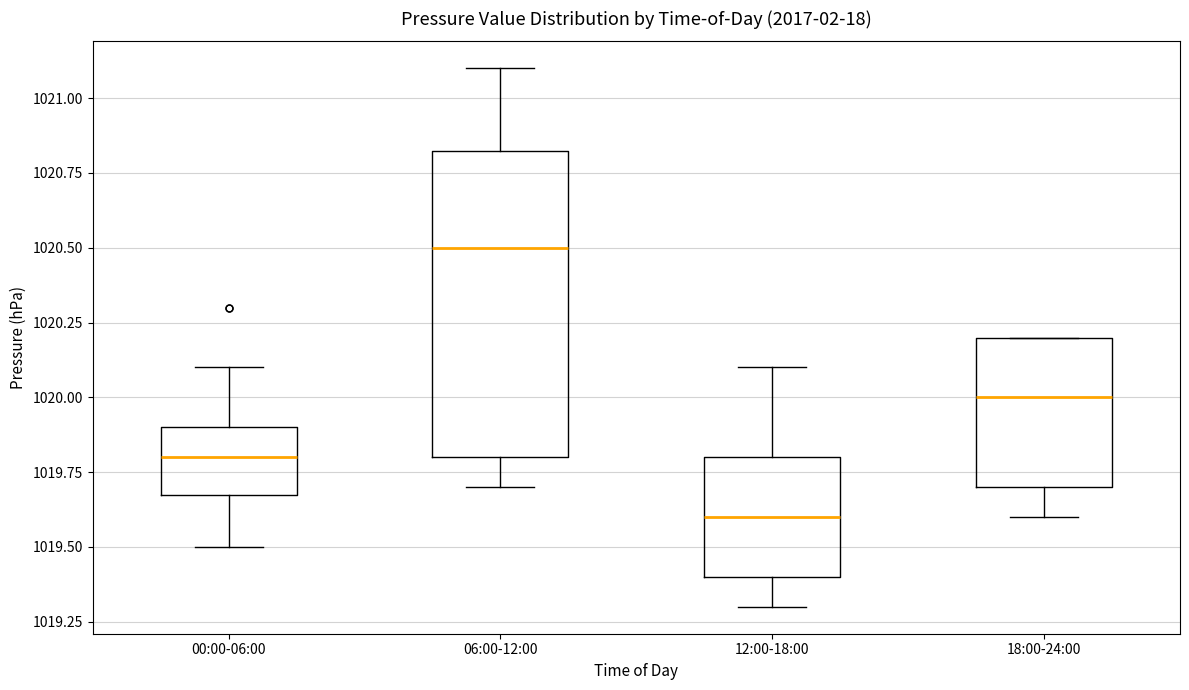

Reading left to right, transcribe this box plot: for each box, give where its median line is, the range the box spans, and where its two whiskers end, as read against the y-axis. The values are not printed on the chart, so give them approximately, as read against the axis.

00:00-06:00: median 1019.80, box 1019.70 to 1019.90, whiskers 1019.50 to 1020.10
06:00-12:00: median 1020.50, box 1019.80 to 1020.85, whiskers 1019.70 to 1021.10
12:00-18:00: median 1019.60, box 1019.40 to 1019.80, whiskers 1019.30 to 1020.10
18:00-24:00: median 1020.00, box 1019.70 to 1020.20, whiskers 1019.60 to 1020.20